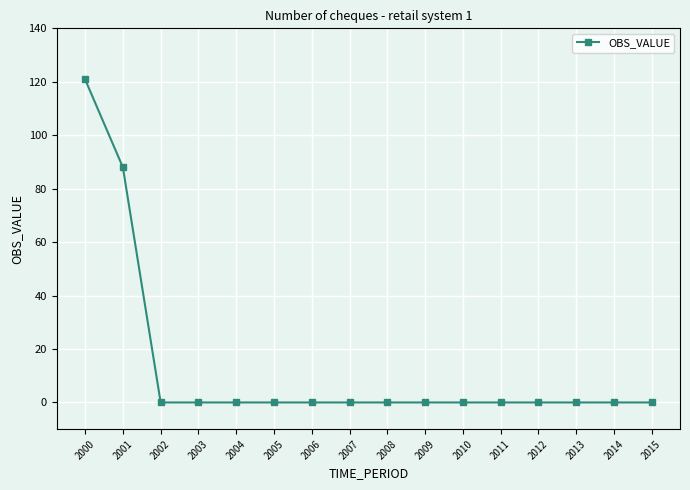

Is it true that the value at 2008 is -47.3?

False